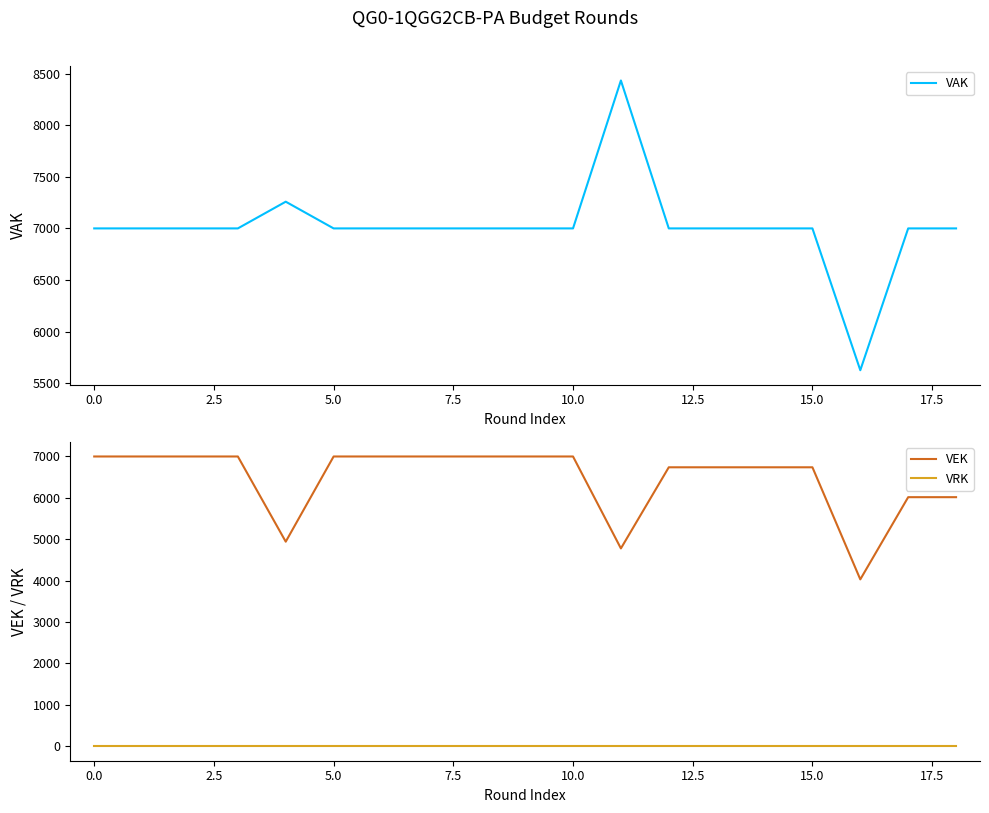

Reading left to right, what are all the values shown in this chart?

VAK: 7000	7000	7000	7000	7259	7000	7000	7000	7000	7000	7000	8434	7000	7000	7000	7000	5625	7000	7000
VEK: 7000	7000	7000	7000	4942	7000	7000	7000	7000	7000	7000	4779	6739	6739	6739	6739	4031	6017	6017
VRK: 0	0	0	0	0	0	0	0	0	0	0	0	0	0	0	0	0	0	0